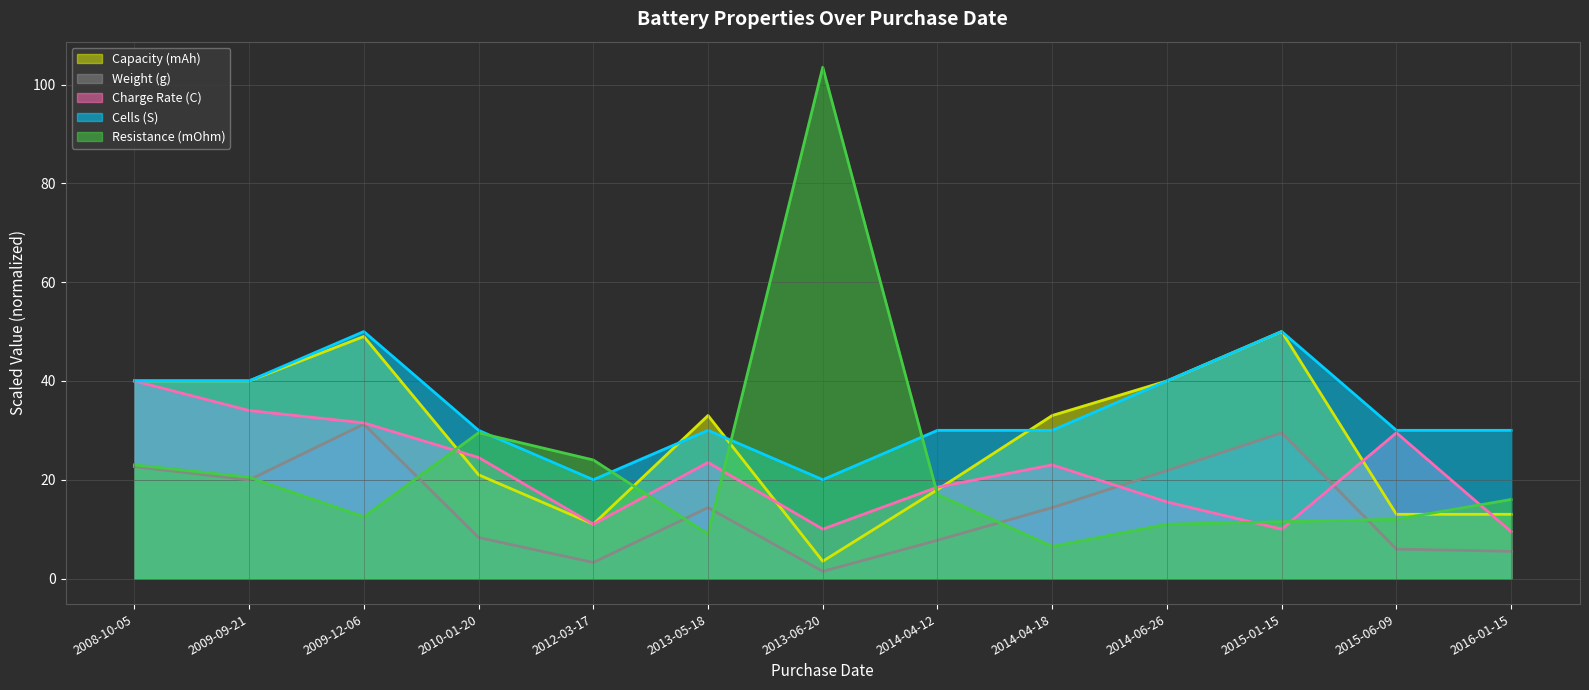

Does the chart display data point markers on the line(s)?

No